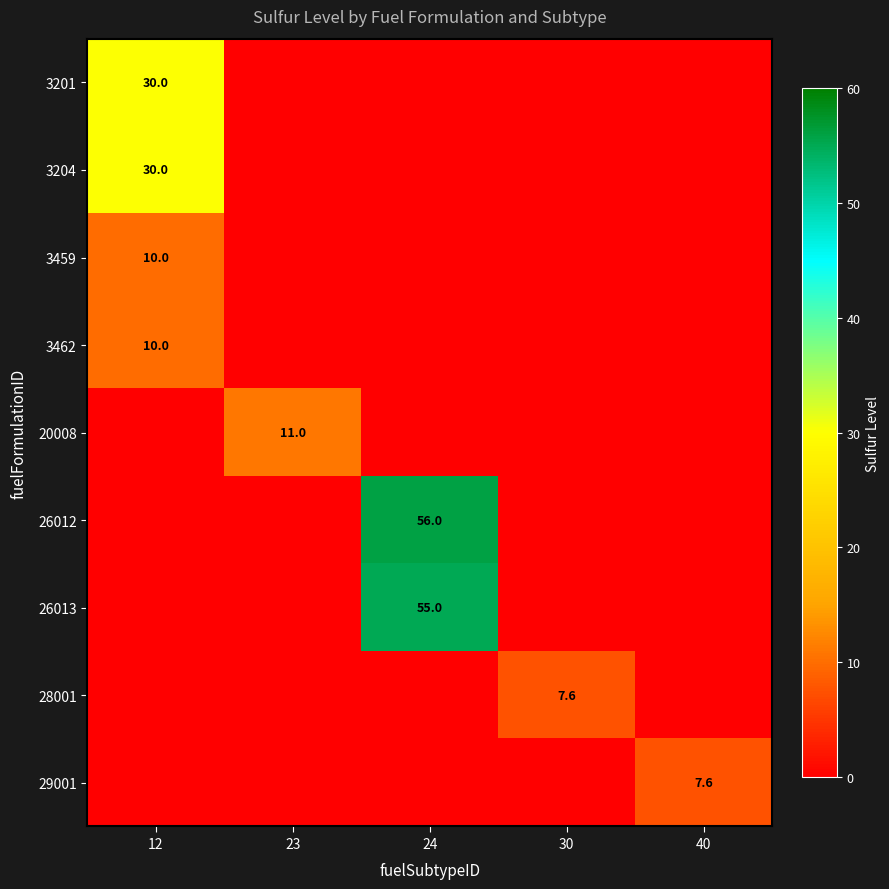

The 3462 series shows 2.2 at 12. True or false?

False